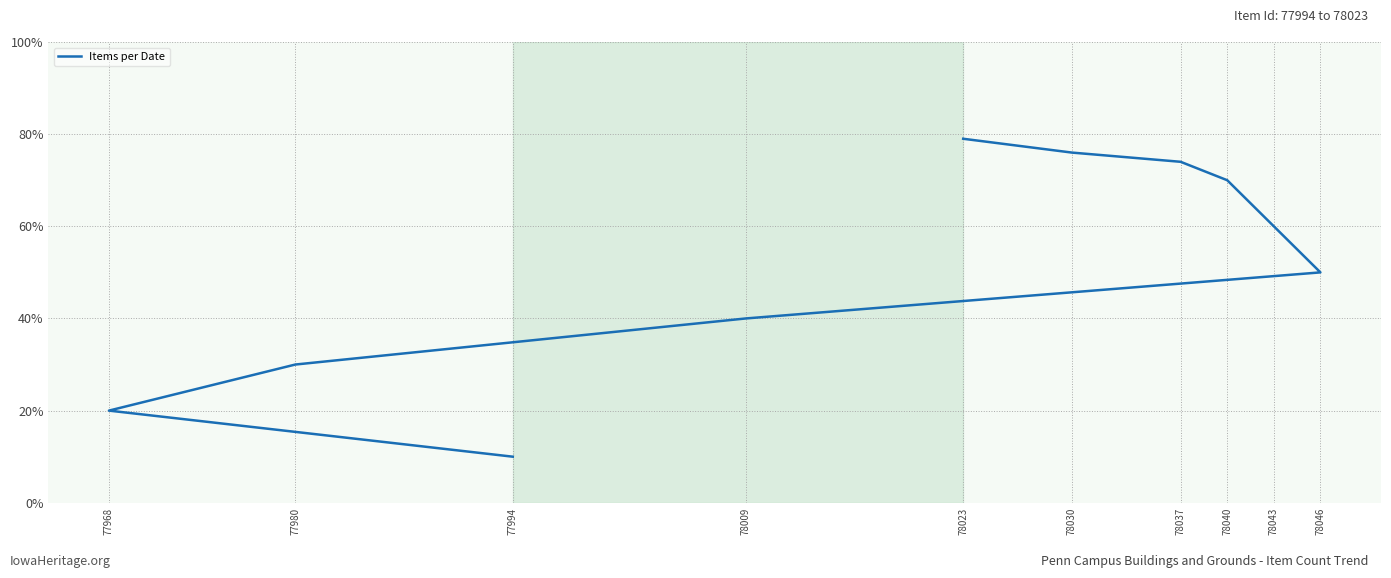

True or false: the data shows 11 at 78009.

False